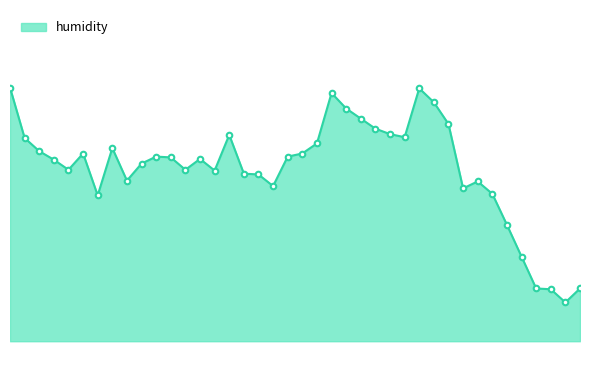

Does the chart have visible grid lines?

No